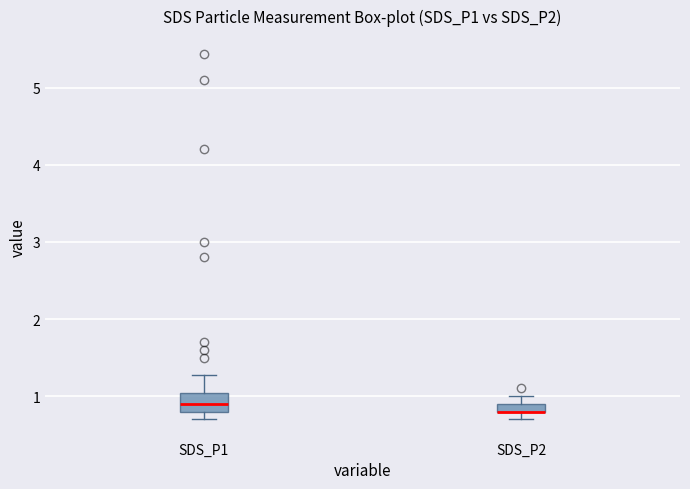

Where does the lower whisker of the box for SDS_P2 end on the y-axis? The values are not printed on the chart, so give them approximately, as read against the axis.

0.7